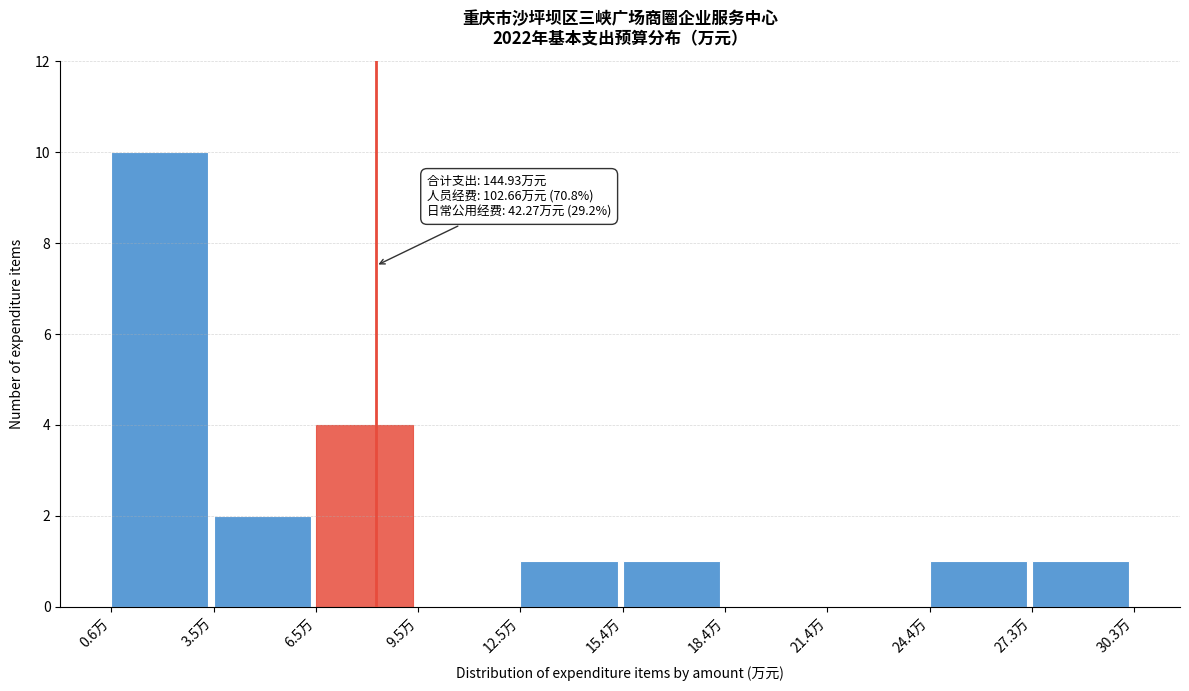

Which range on the x-axis has the tallest bar?

0.5 to 3.5